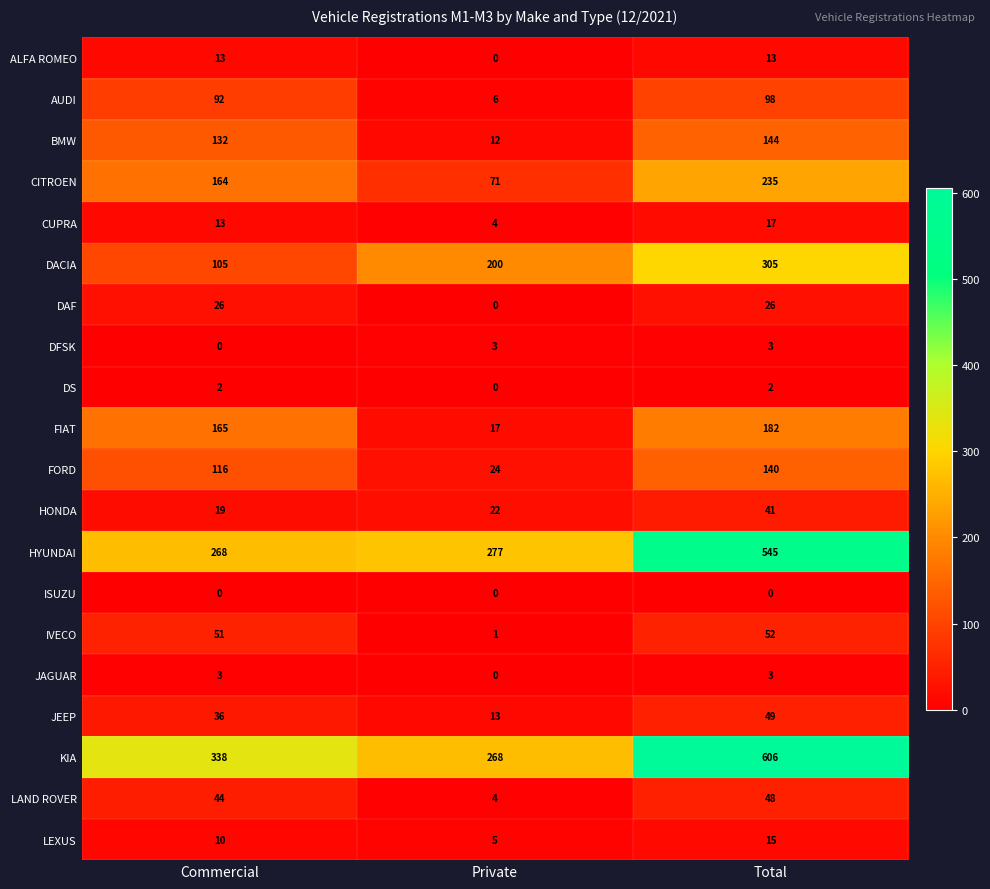

At how many categories does at least one series exceed 301?

2